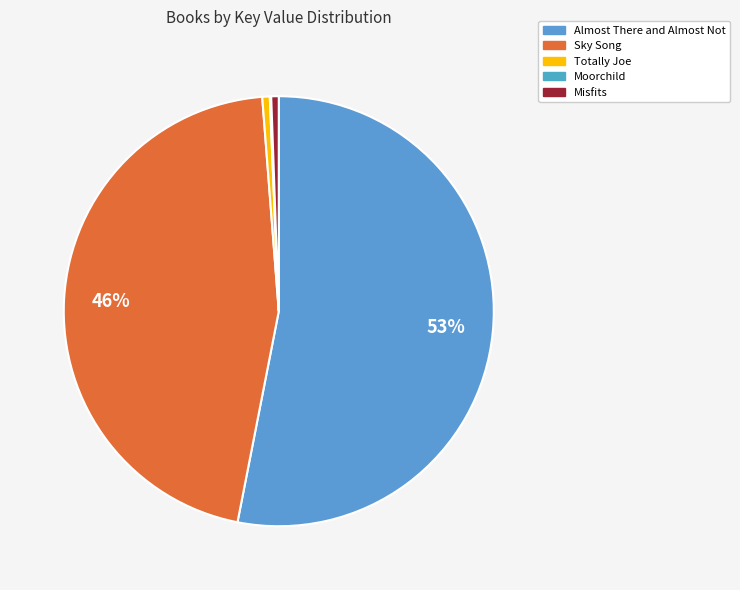

What is the change in value from Moorchild to Misfits?

+1482930